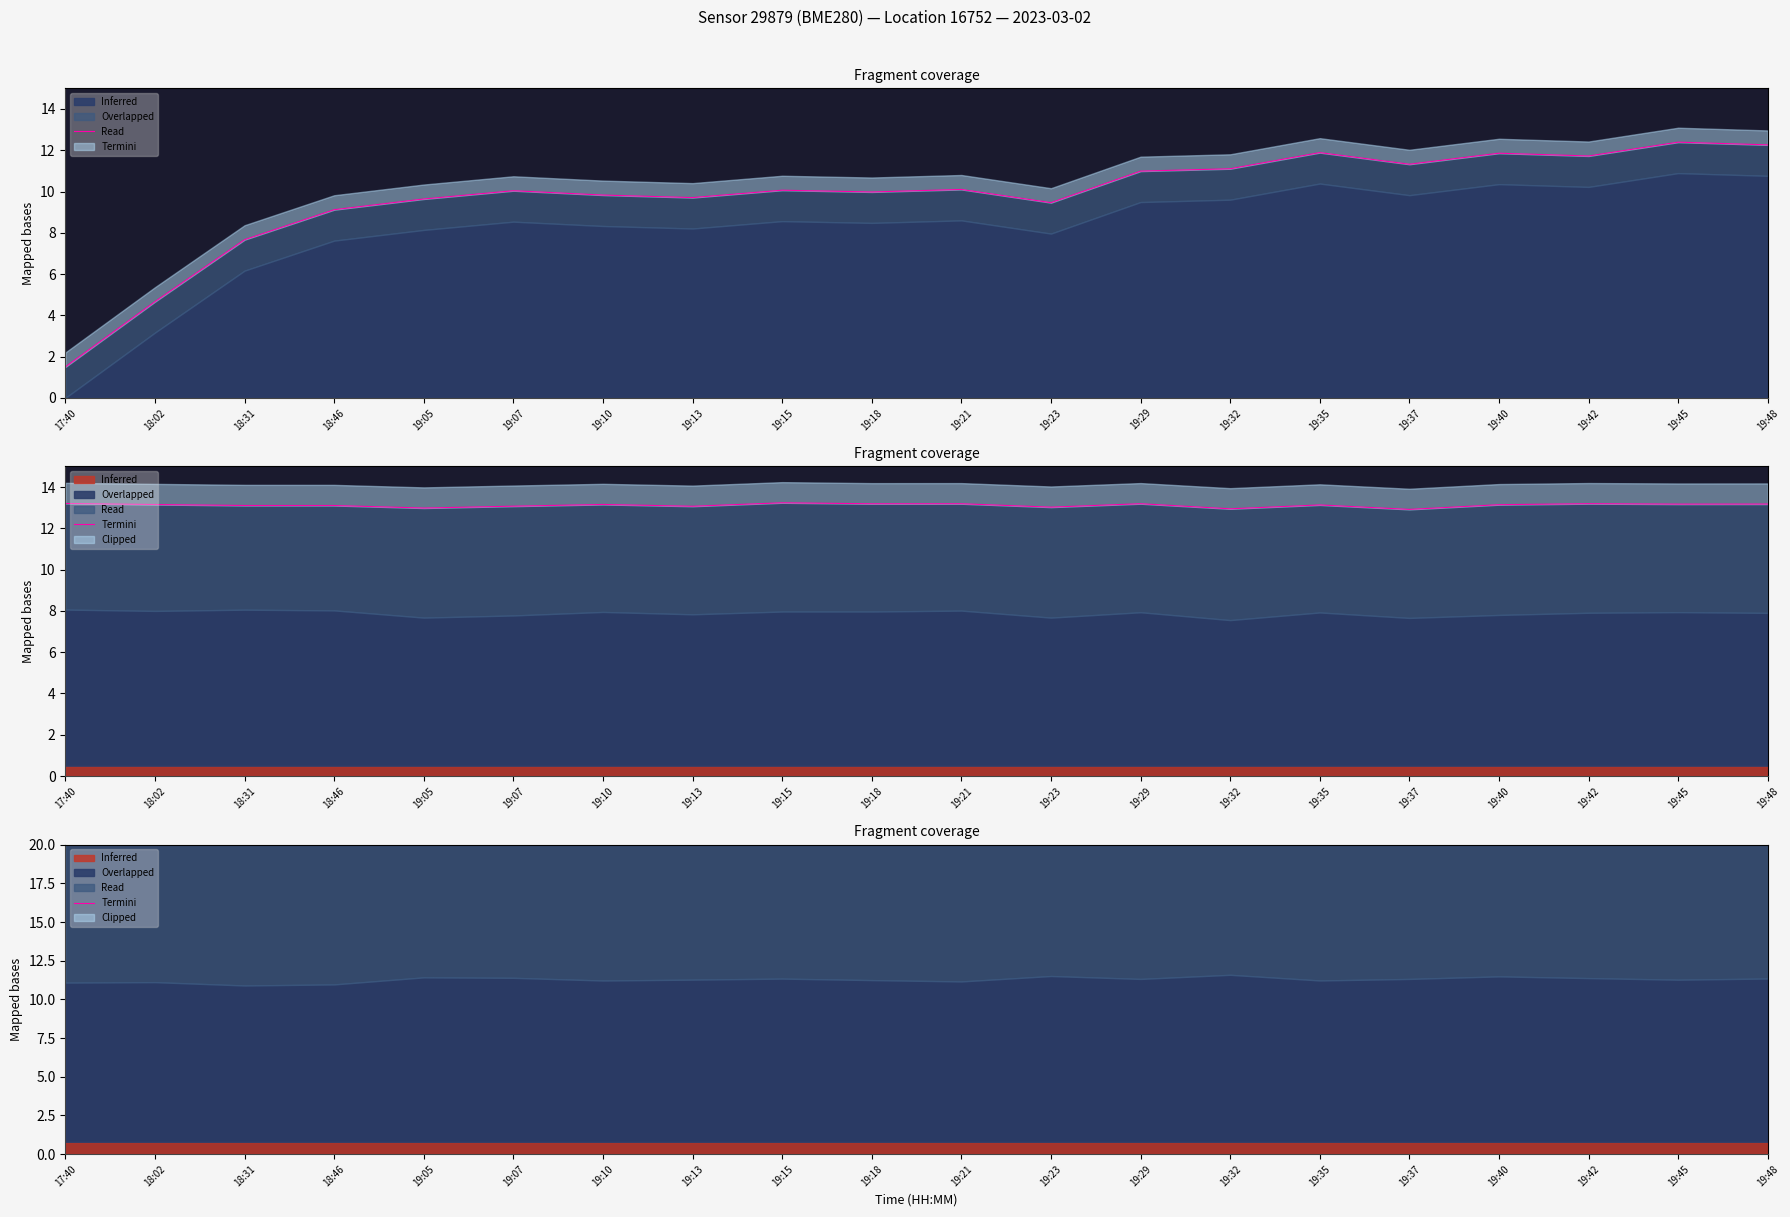

What is the sum of all values?

461.8